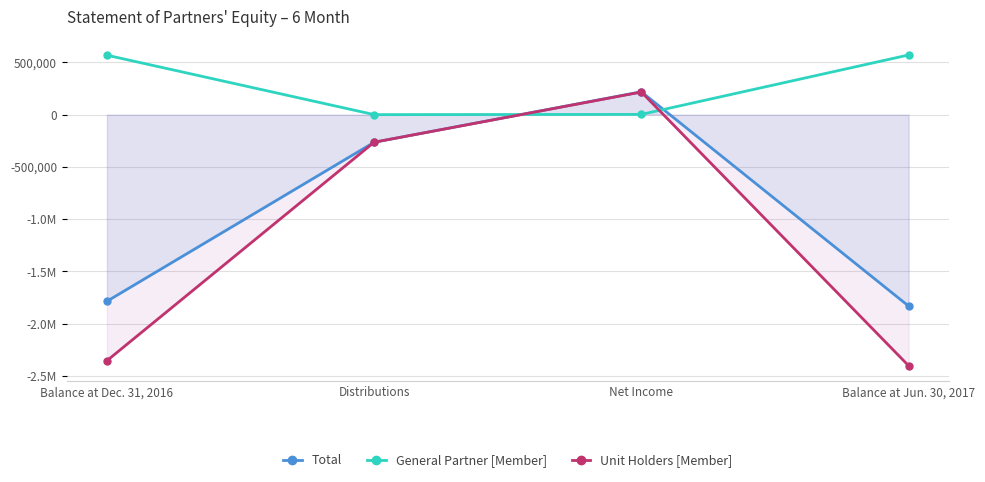

True or false: General Partner [Member] has a value of 1000852 at Balance at Jun. 30, 2017.

False